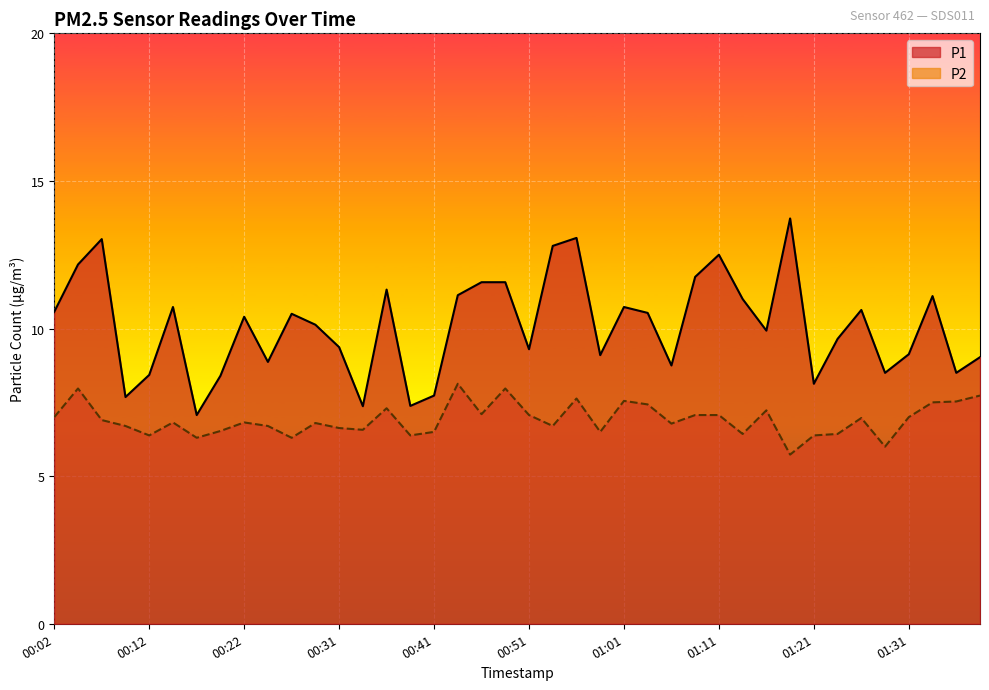

At 01:06, list the series in order from largest to smallest.

P1, P2